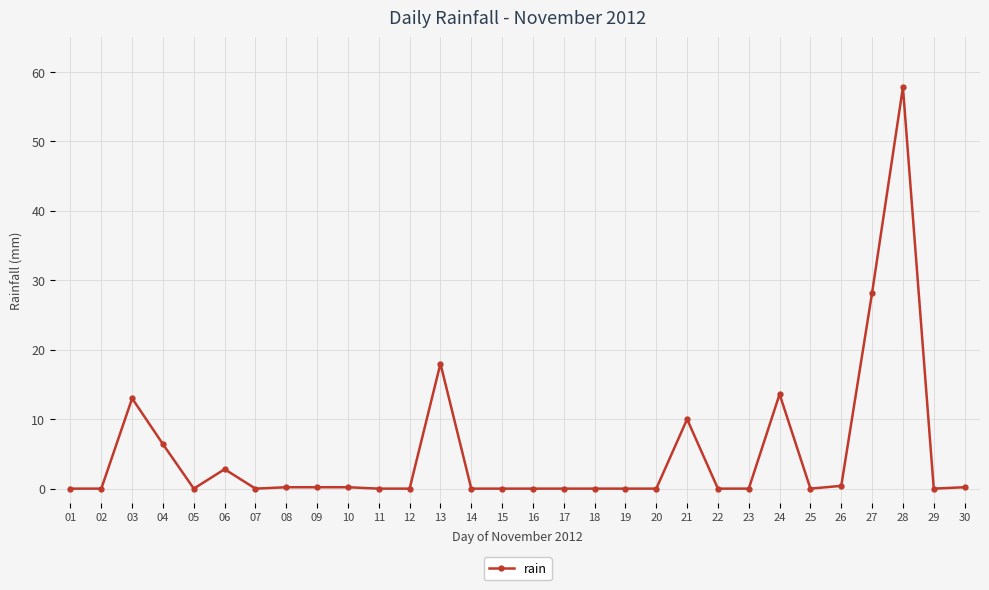

How many distinct data groups are displayed?

1